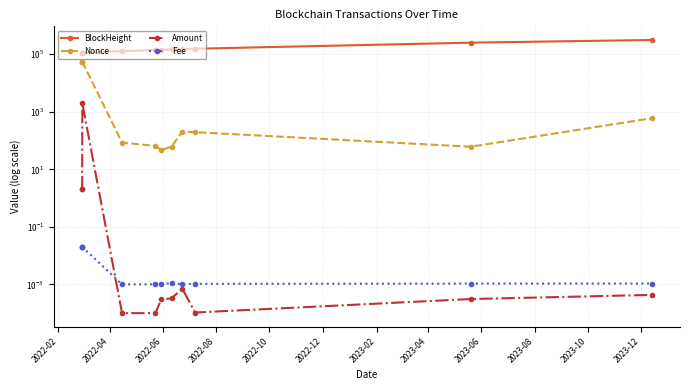

What is the difference between the maximum and minimum values in the Nonce series?

54474.0